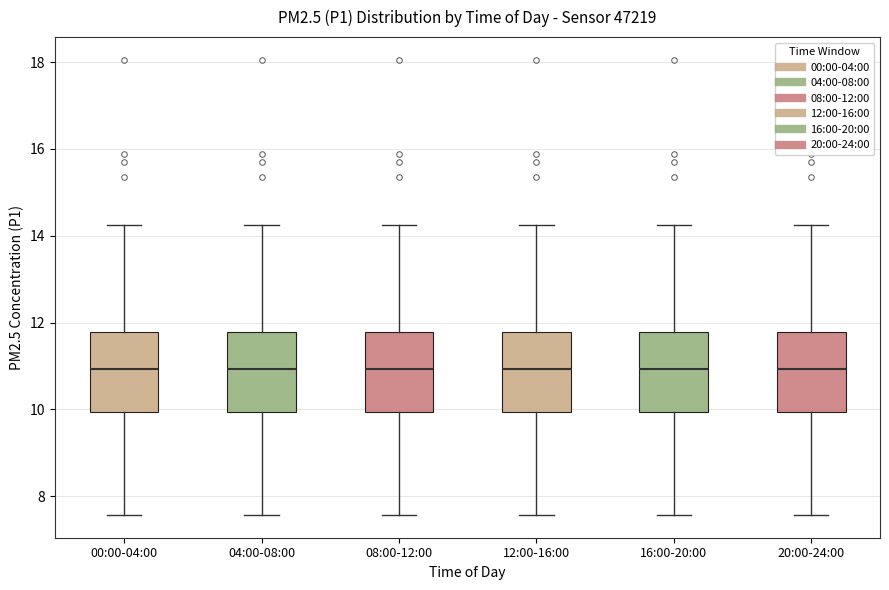

Where is the lower edge of the box for 08:00-12:00 on the y-axis? The values are not printed on the chart, so give them approximately, as read against the axis.

10.0